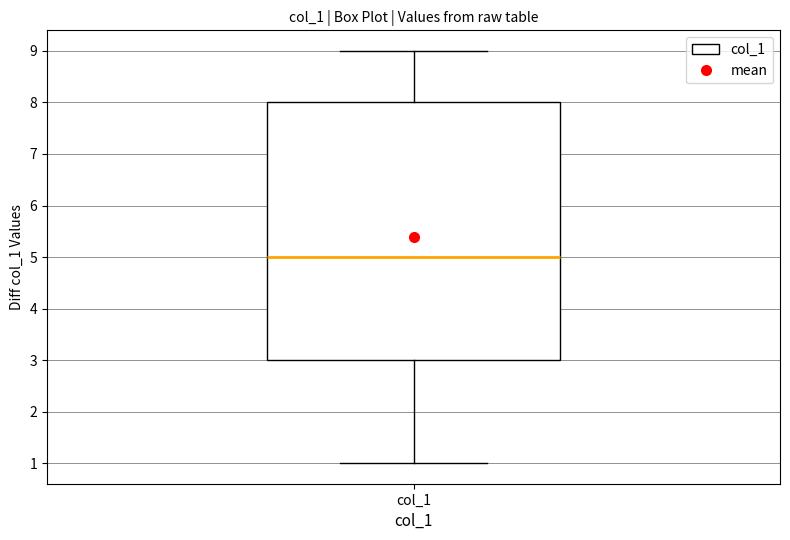

Transcribe this box plot: give where the median line is, the range the box spans, and where the two whiskers end, as read against the y-axis. The values are not printed on the chart, so give them approximately, as read against the axis.

median 5, box 3 to 8, whiskers 1 to 9